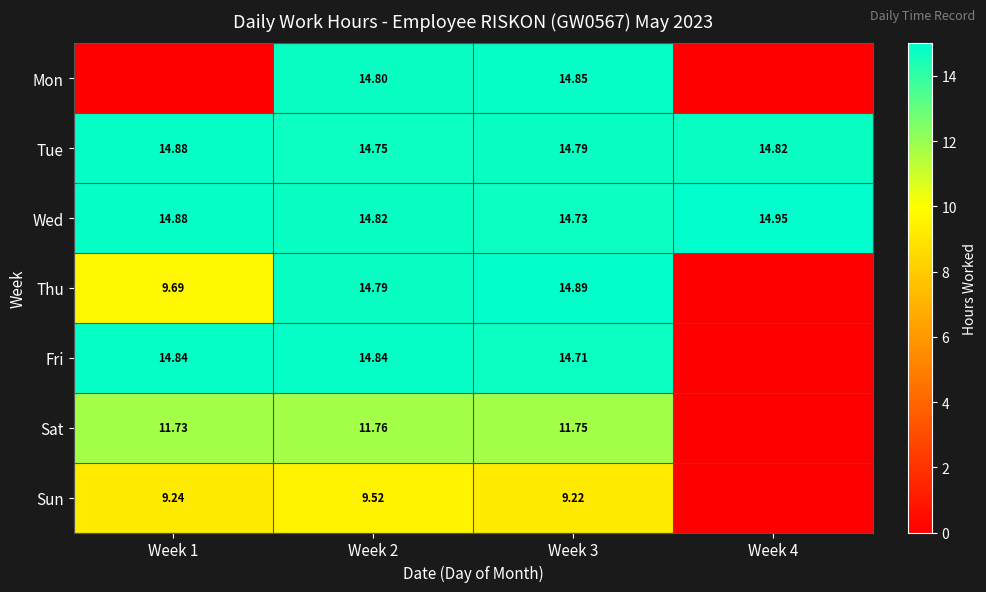

Is the value of Wed at Week 2 greater than the value of Tue at Week 2?

Yes